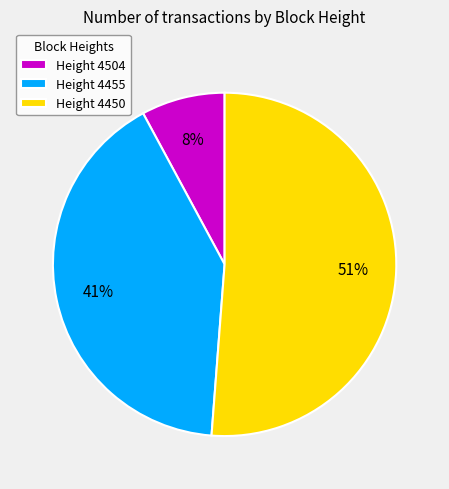

What percentage is the Height 4455 slice, to the nearest percent?

41%